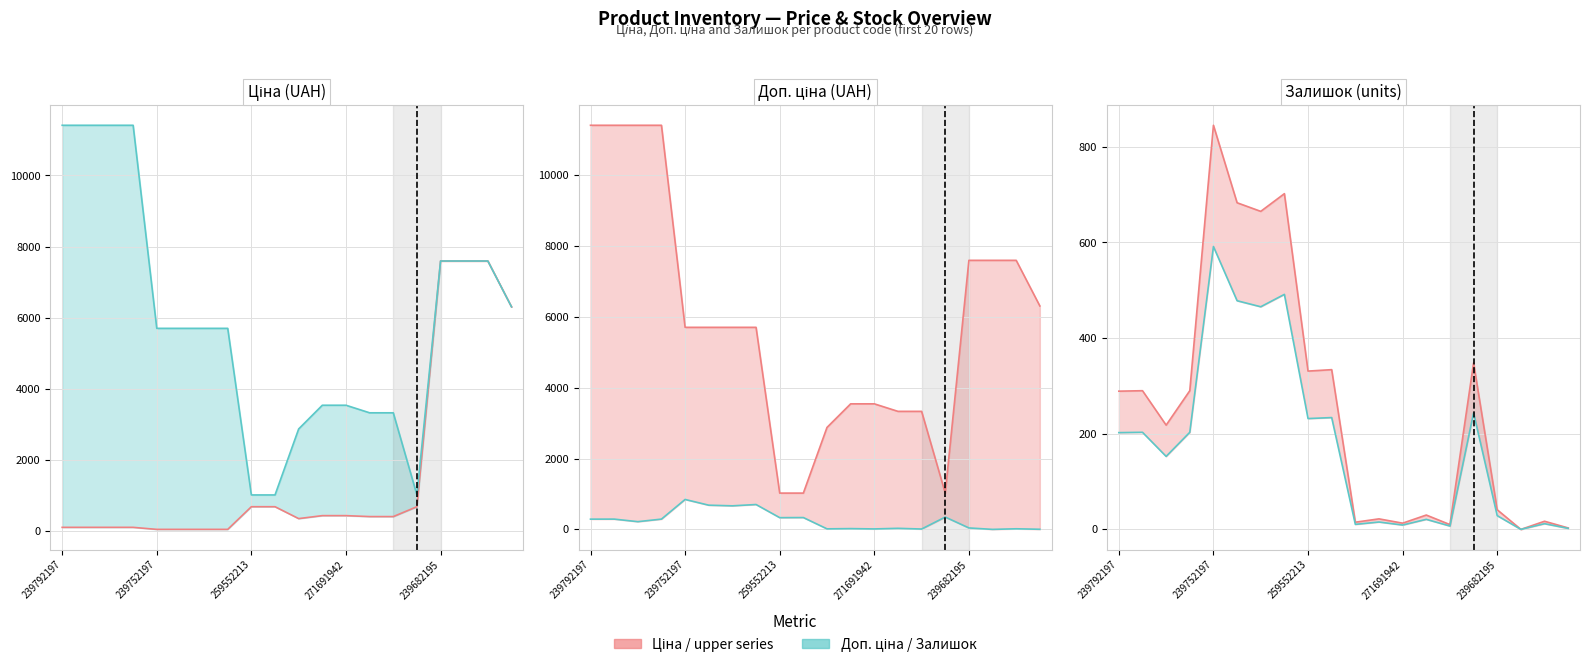

Which has a higher value, 6 or 9?

9